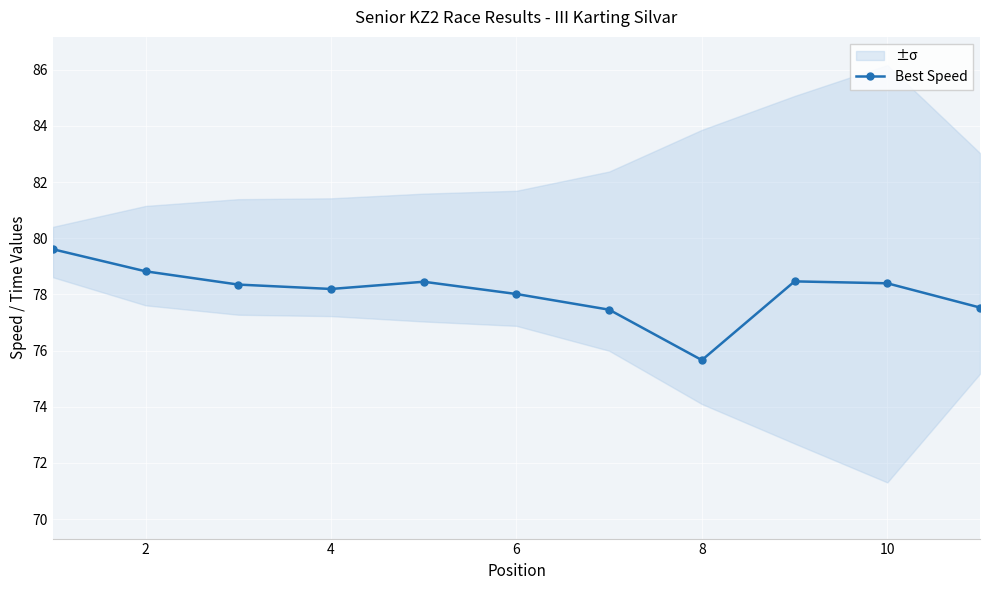

True or false: Best Speed has a value of 78.2 at 4.

True